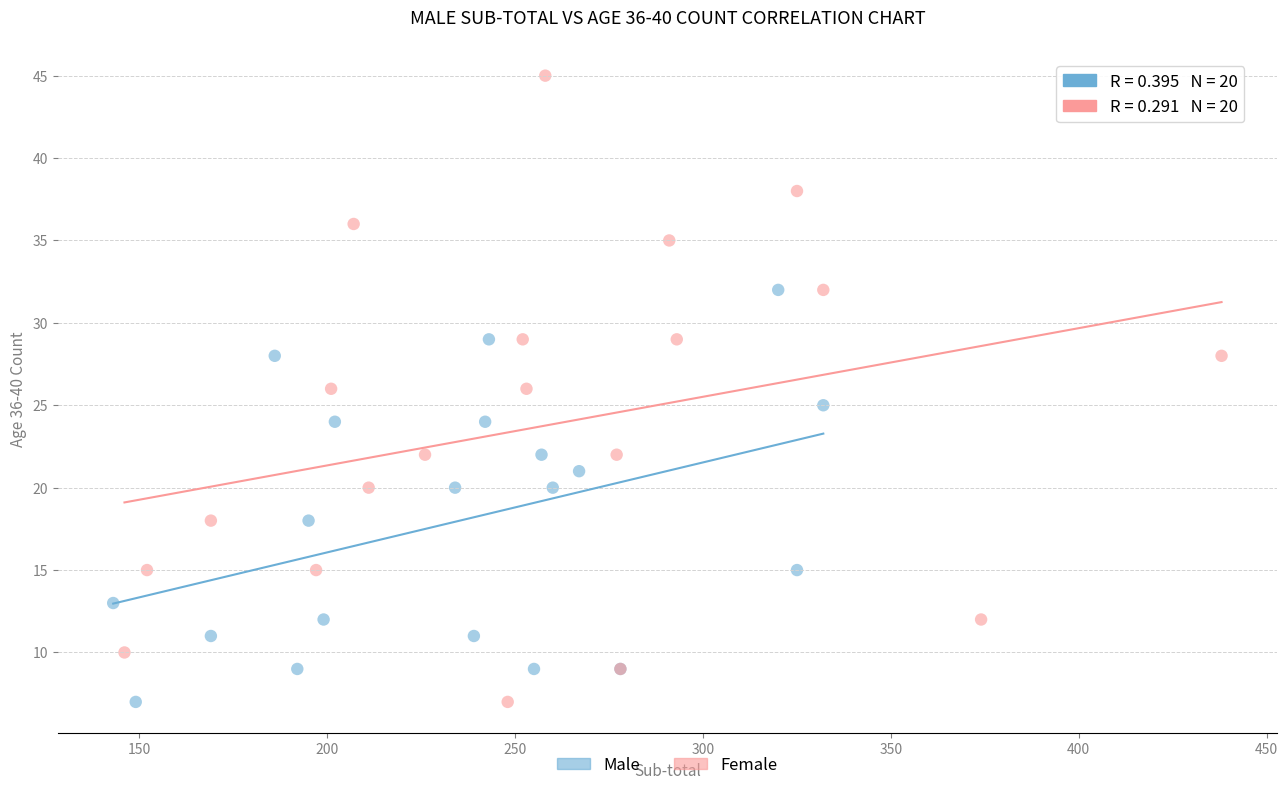

Which series reaches the maximum Y coordinate?

Female